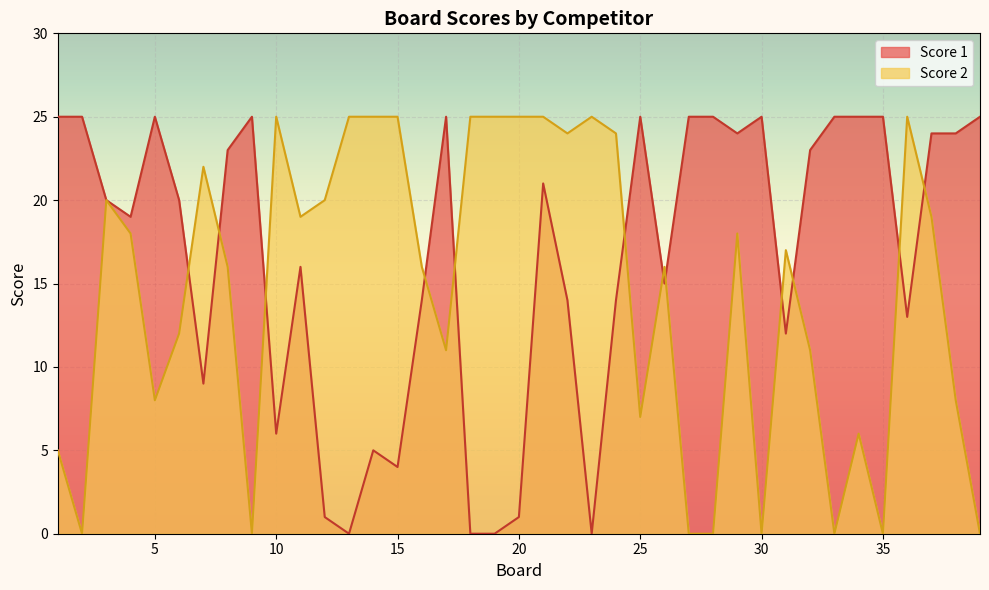

Which series ends up on top after the final intersection of Score 2 and Score 1?

Score 1